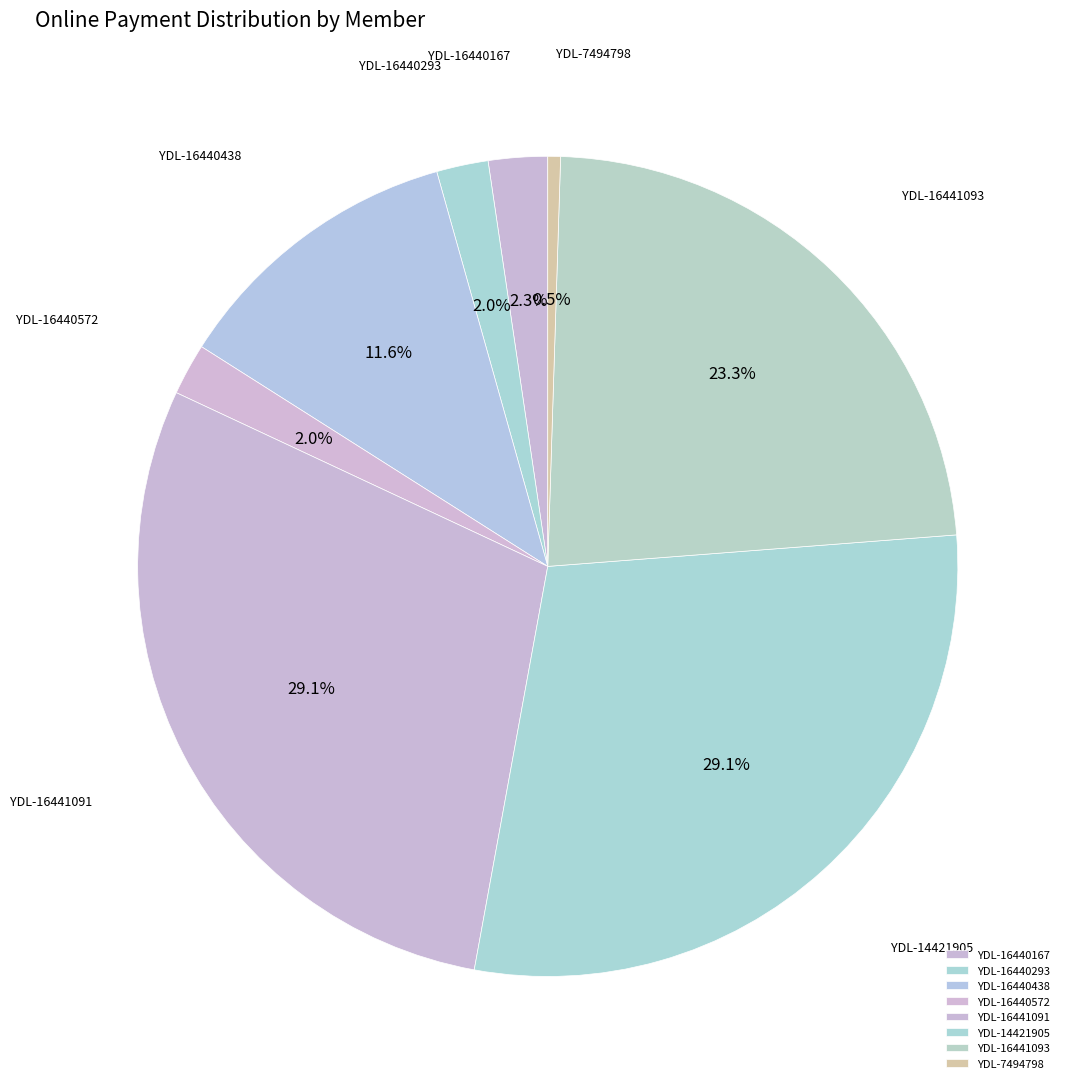

What is the smallest slice in the pie chart?

YDL-7494798